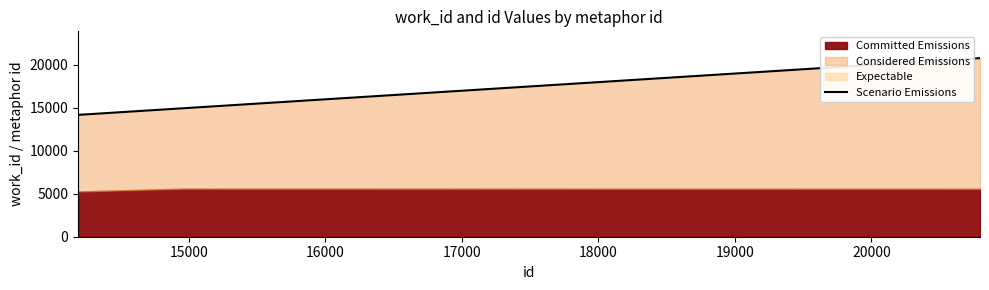

How many data points are above 14964?

1